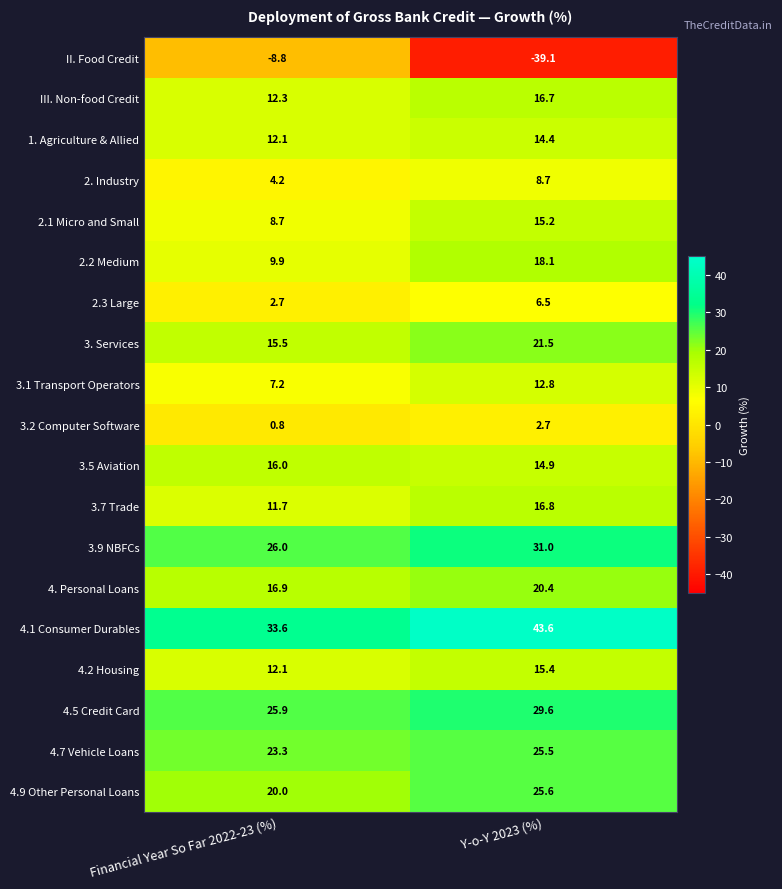

Between Financial Year So Far 2022-23 (%) and Y-o-Y 2023 (%), which series saw the biggest shift?

II. Food Credit